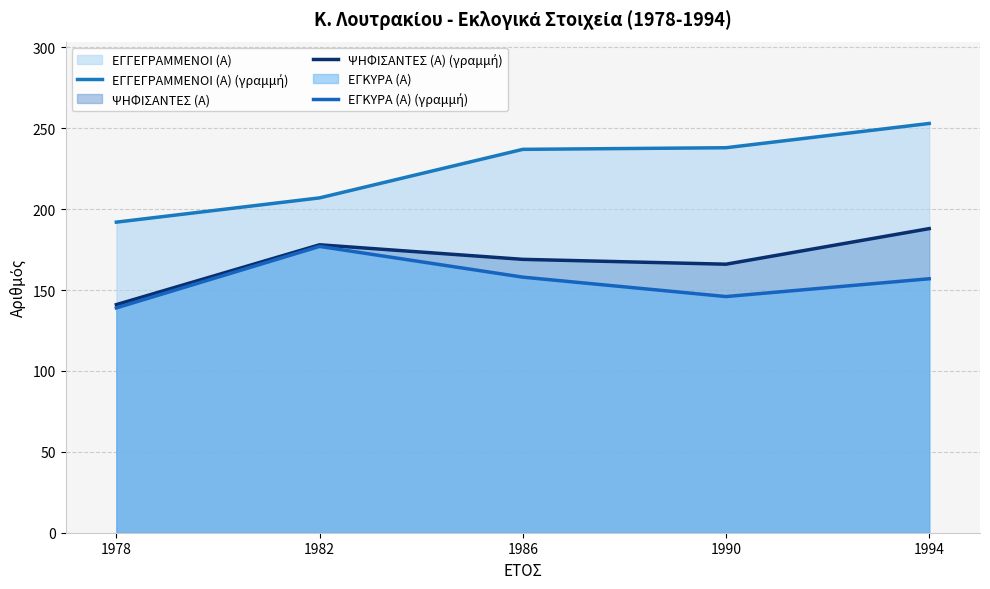

True or false: ΕΓΓΕΓΡΑΜΜΕΝΟΙ (Α) (γραμμή) has a value of 310 at 1978.

False